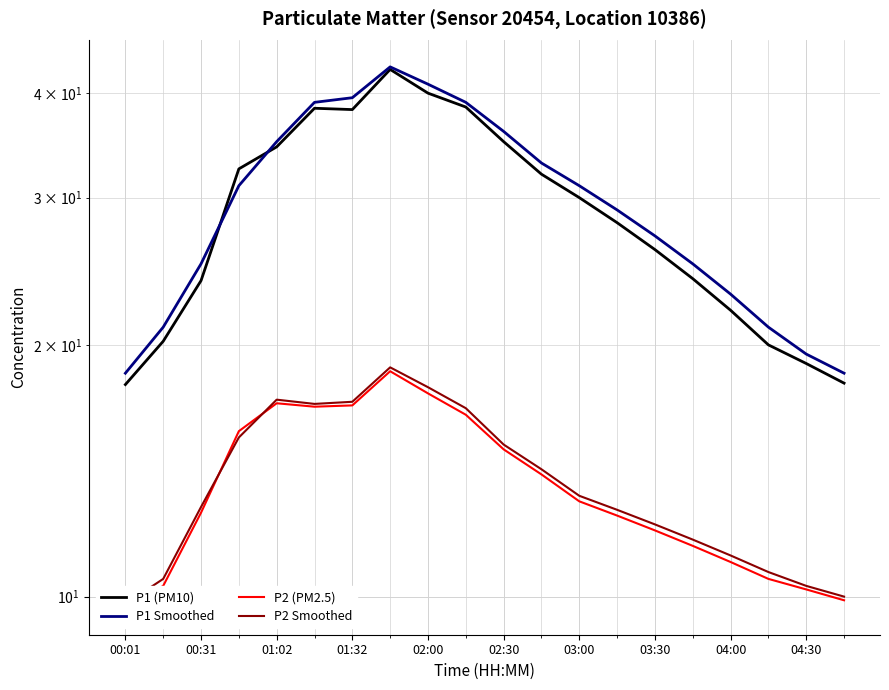

How many lines are shown in the chart?

4